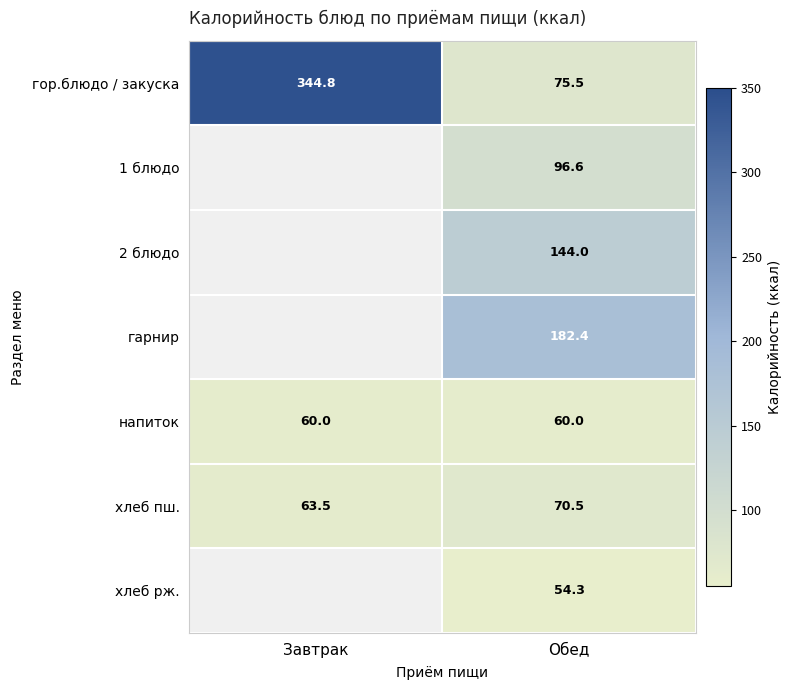

At Обед, list the series in order from smallest to largest.

хлеб рж., напиток, хлеб пш., гор.блюдо / закуска, 1 блюдо, 2 блюдо, гарнир